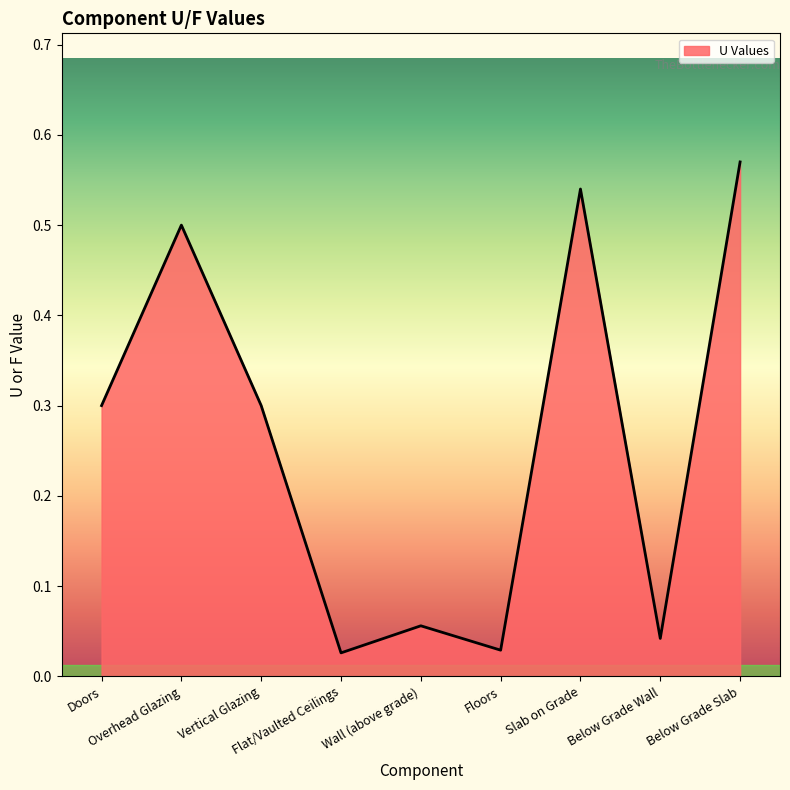

Does the chart display data point markers on the line(s)?

No